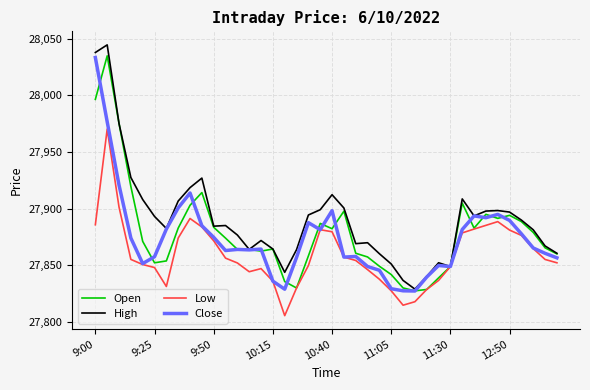

List the series in order of their overall mean, lowest first.

Low, Close, Open, High